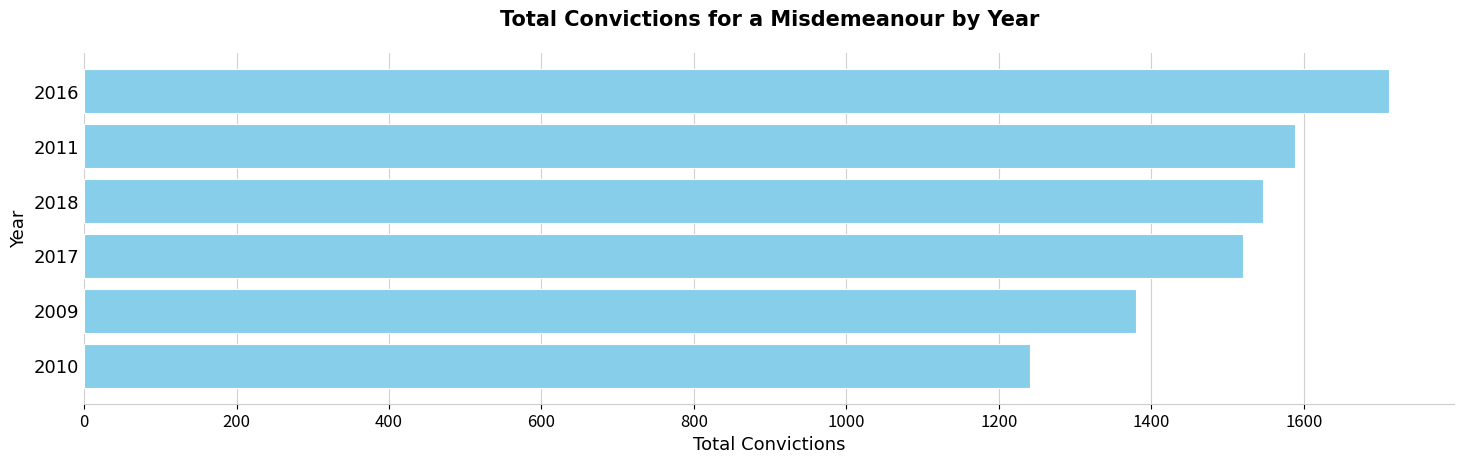

How many distinct data groups are displayed?

1